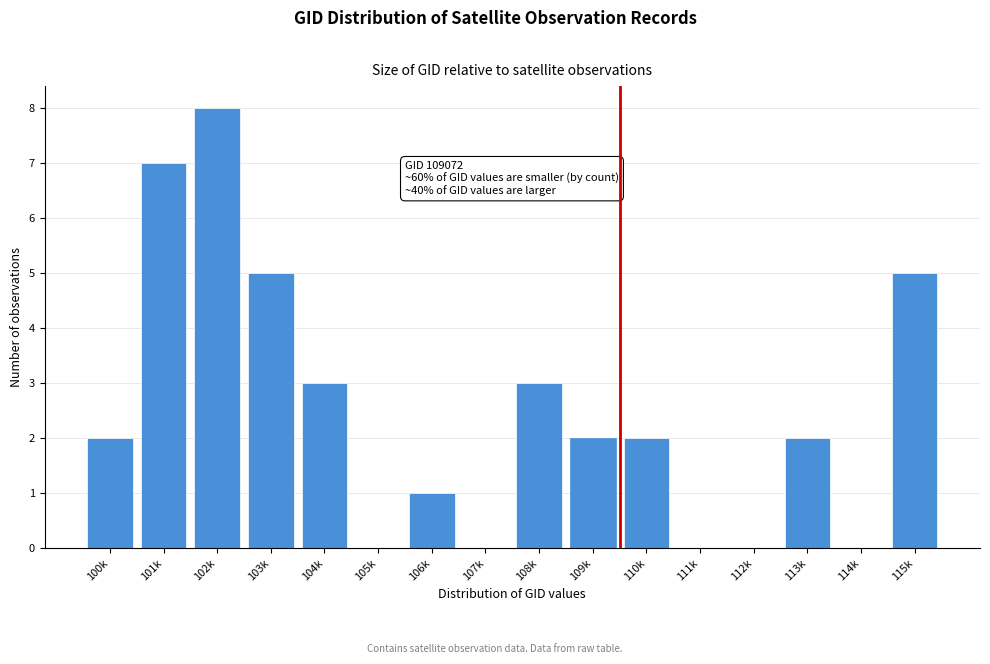

Reading left to right, extract all data points from this chart.

100k=2	101k=7	102k=8	103k=5	104k=3	105k=0	106k=1	107k=0	108k=3	109k=2	110k=2	111k=0	112k=0	113k=2	114k=0	115k=5